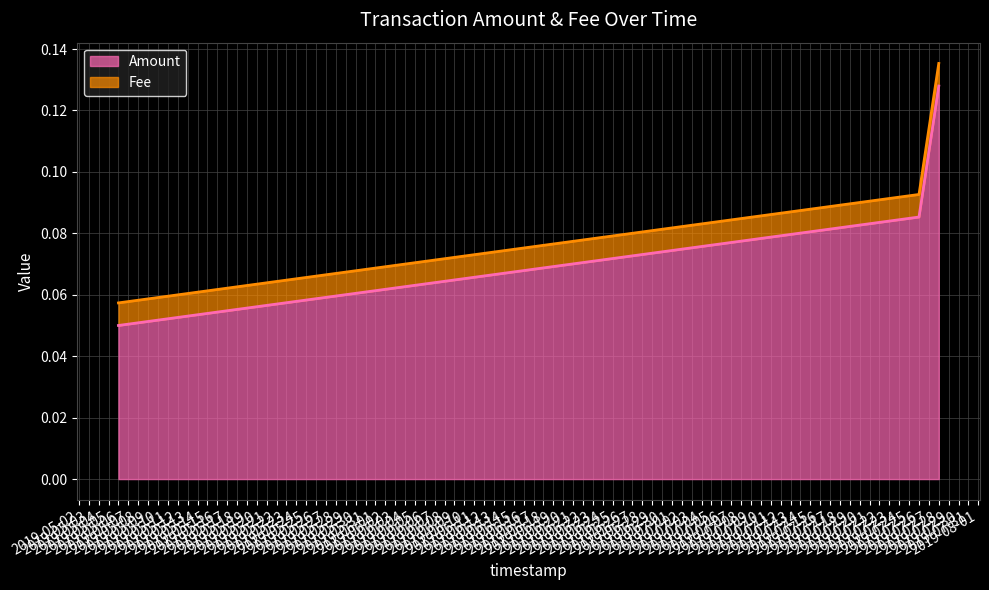

Is it true that the value at 2019-07-26 is 0.2?

False